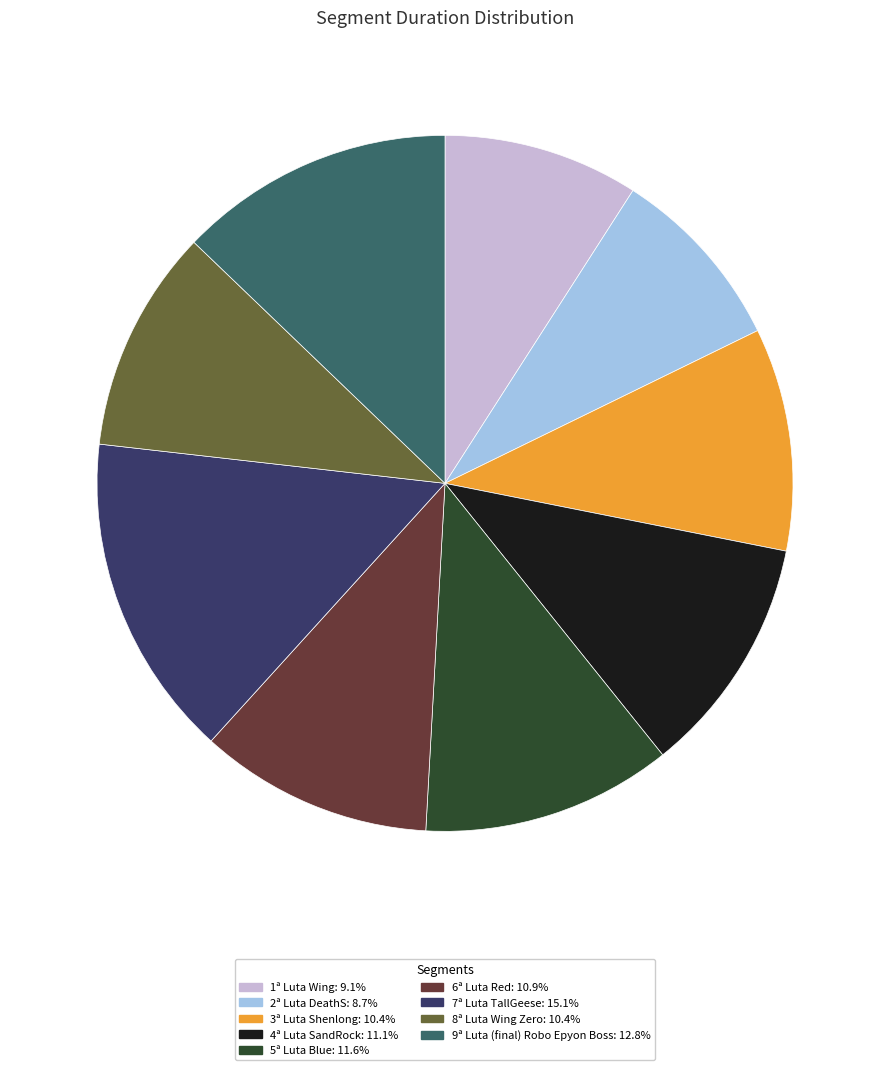

Approximately how many times larger is the value at 5ª Luta Blue: 11.6% compared to 6ª Luta Red: 10.9%?

1.1